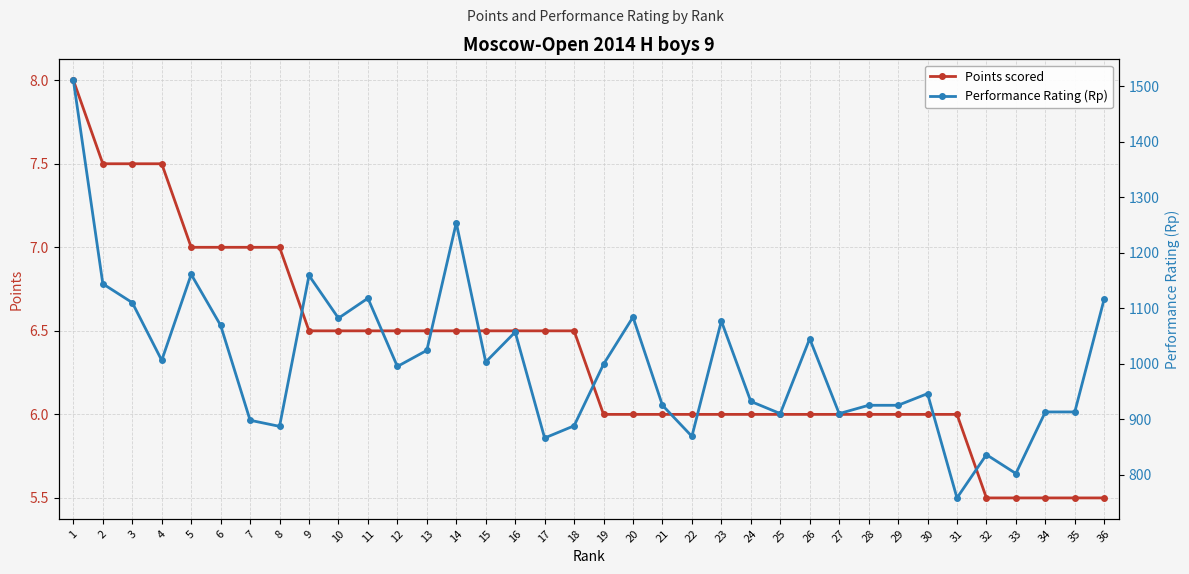

Between 17 and 20, which series saw the biggest shift?

Performance Rating (Rp)